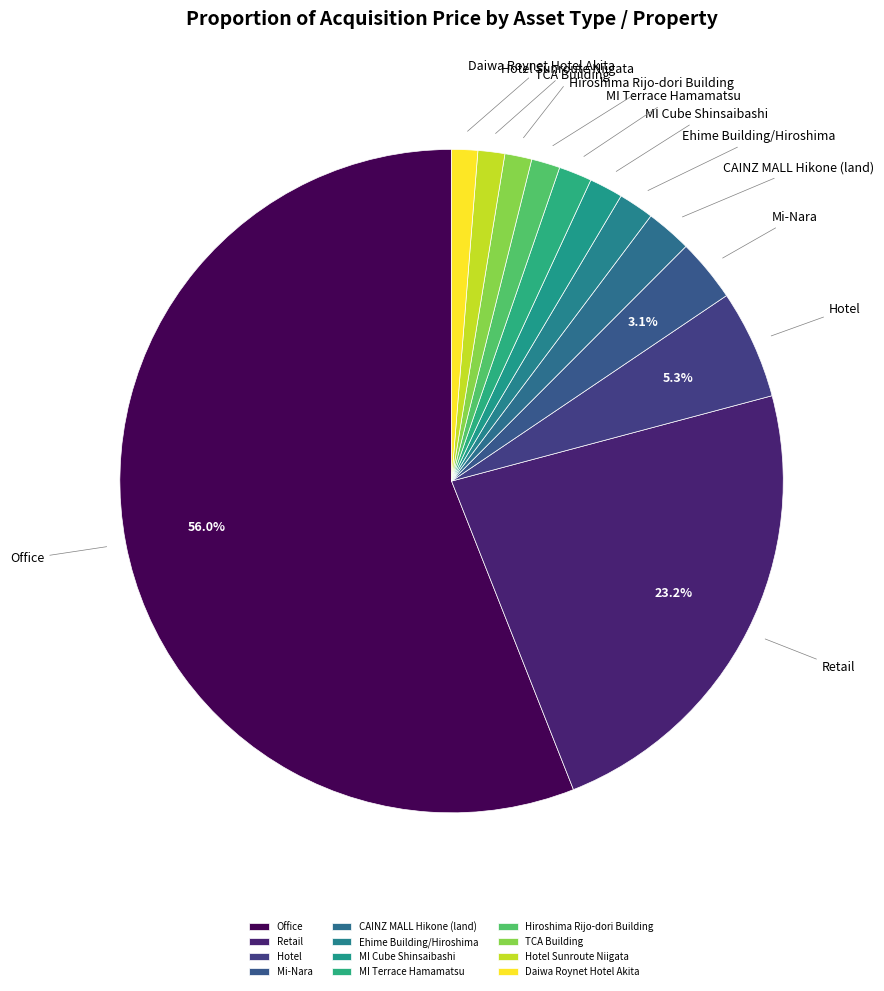

Do Mi-Nara and Daiwa Roynet Hotel Akita together represent more than half of the pie?

No